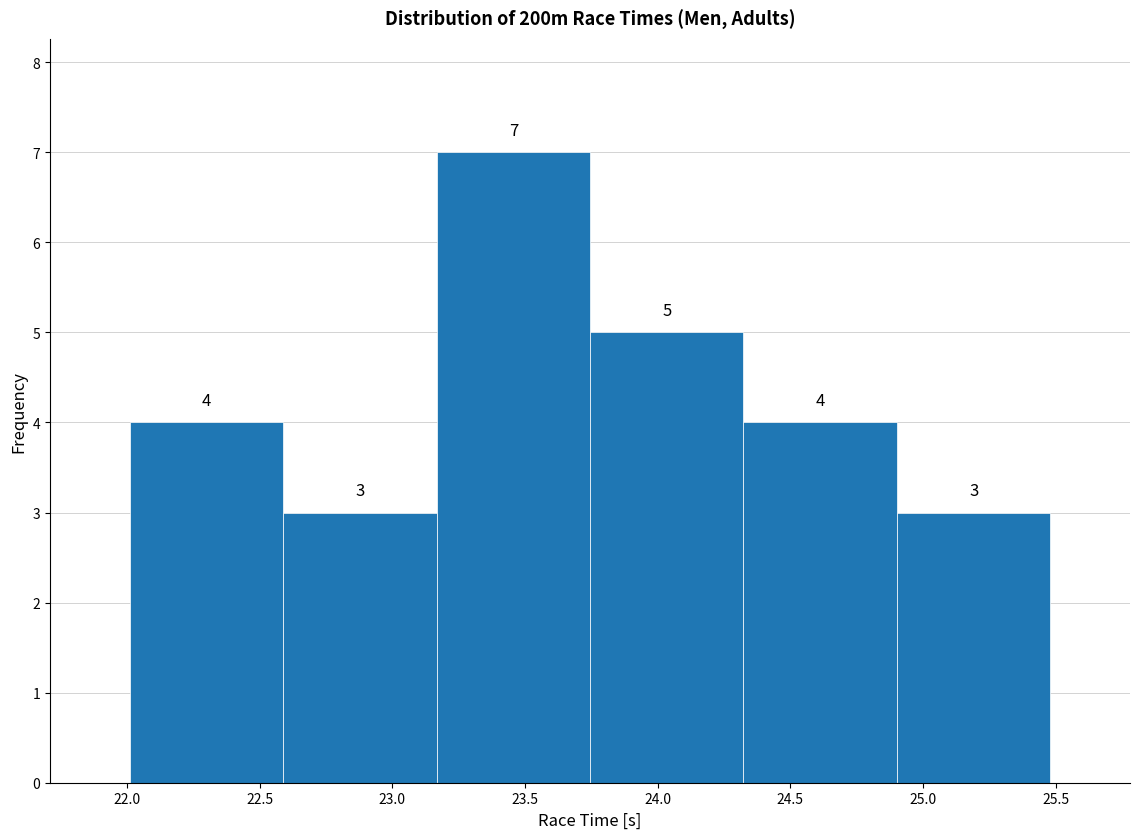

How tall is the bar that spans 23.75 to 24.30 on the x-axis? The bar edges are not printed on the chart, so give them approximately, as read against the axis.

5